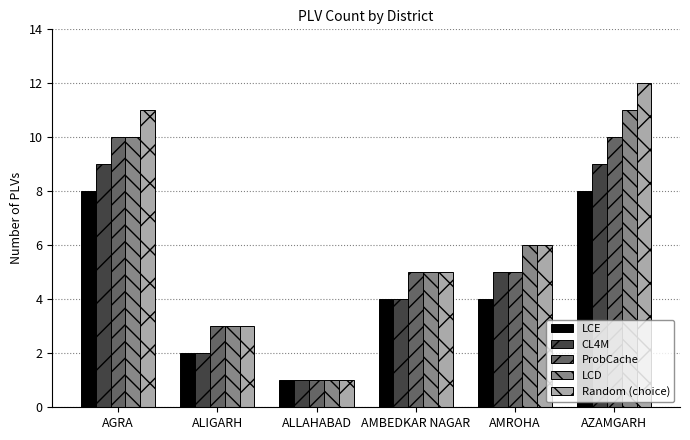

What is the lowest value of the LCE series?

1